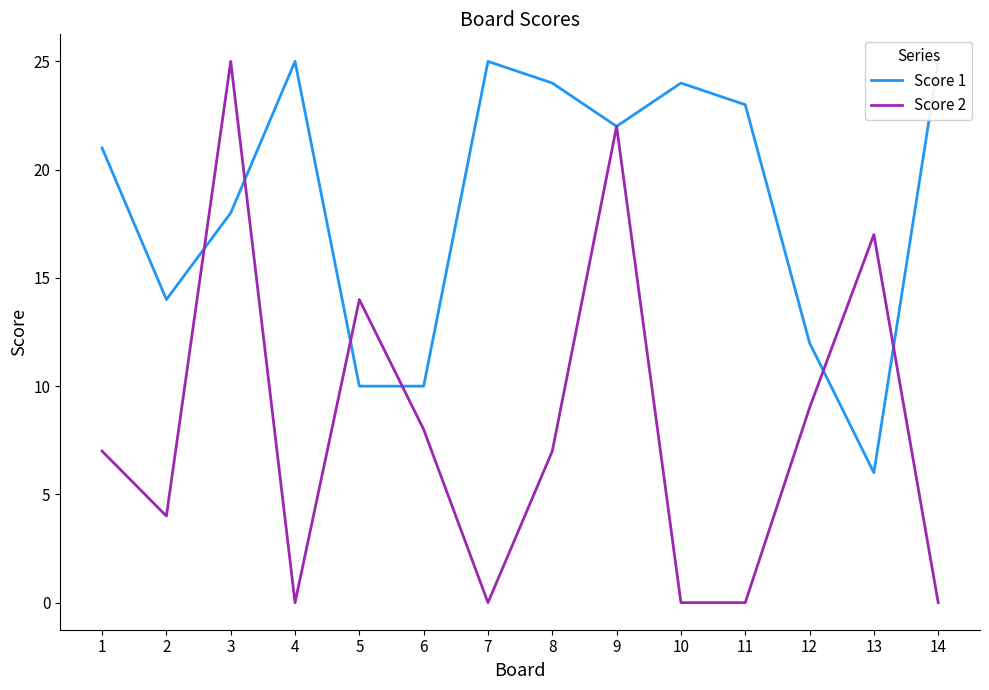

Rank the series by their maximum value, from highest to lowest.

Score 1, Score 2